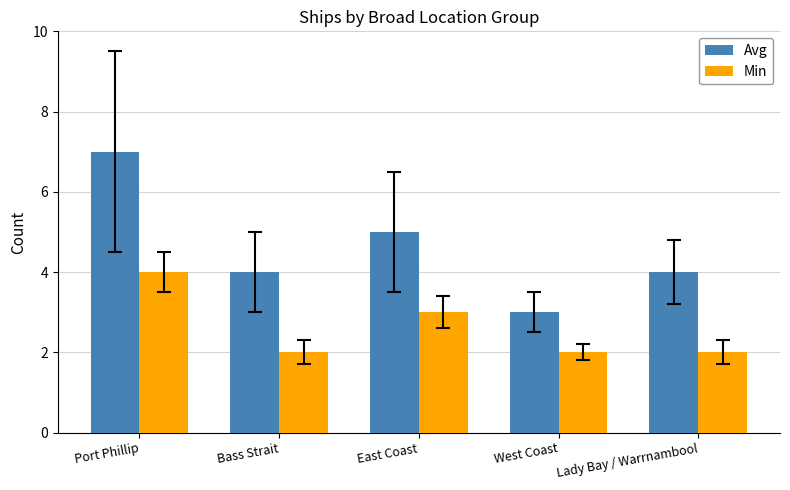

Is it true that Min equals 2 at Lady Bay / Warrnambool?

True